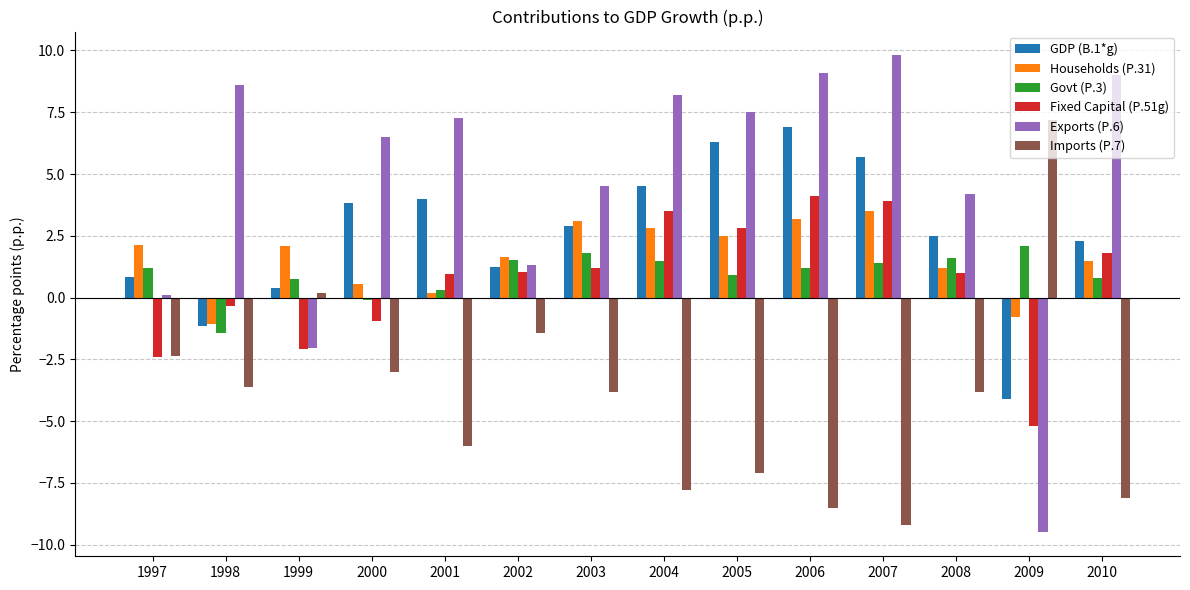

What is the average value of the Households (P.31) series?

1.6